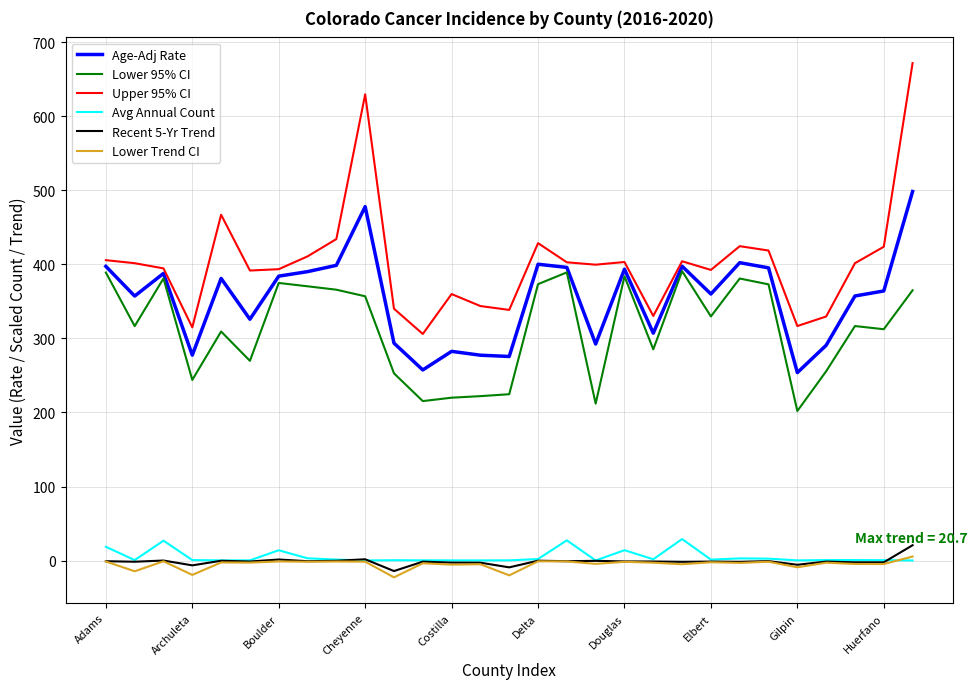

What is the smallest value displayed?

-22.7